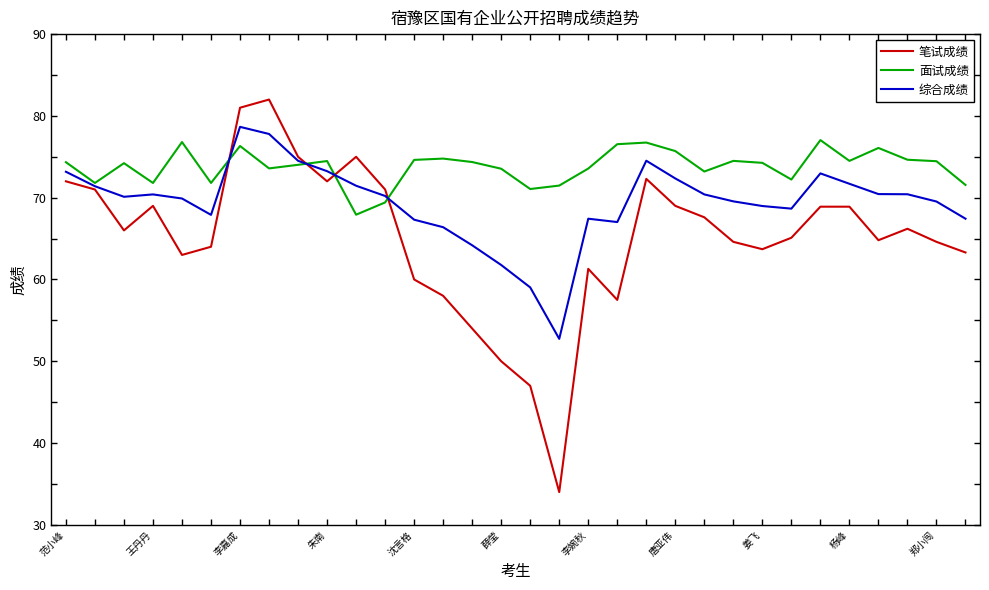

Which series has the largest total across all categories?

面试成绩